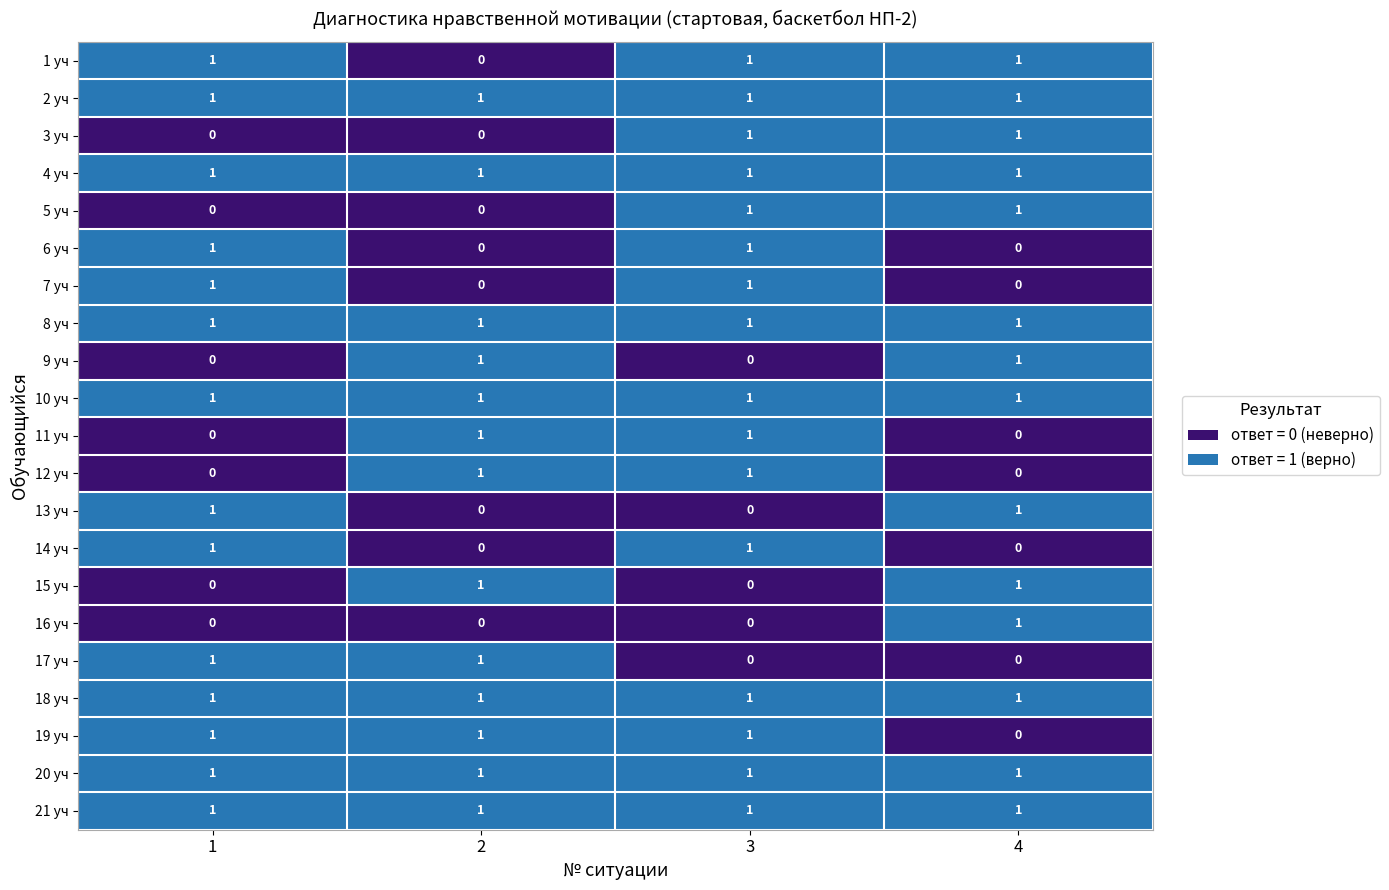

Count the number of categories in the chart.

4